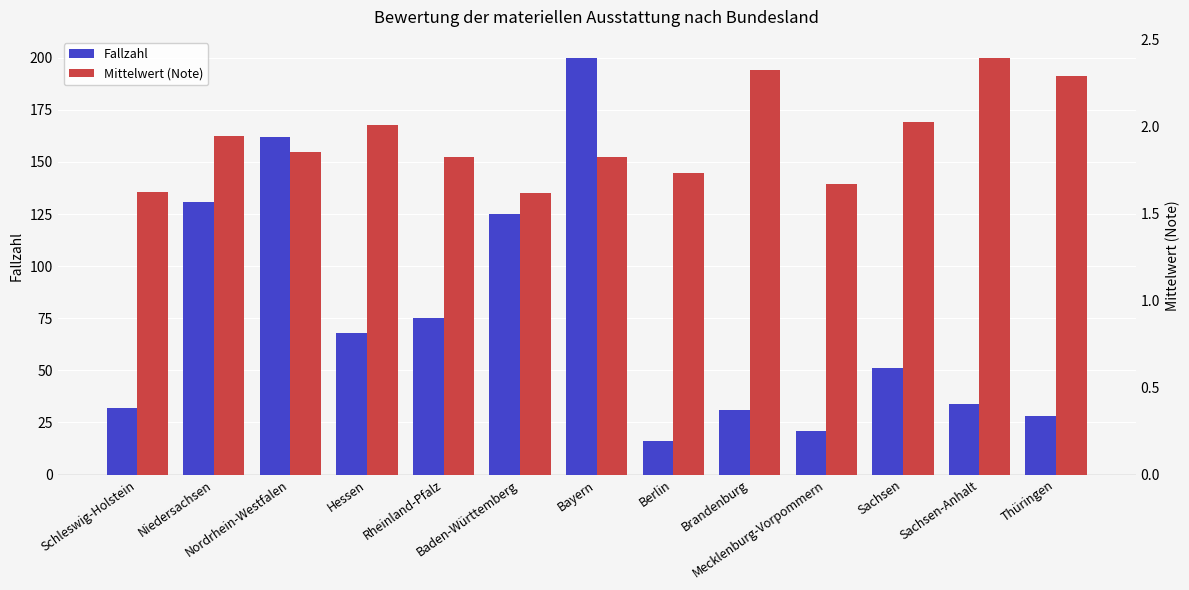

Reading left to right, list all the values displayed in this chart.

Fallzahl: Schleswig-Holstein=32.0	Niedersachsen=131.0	Nordrhein-Westfalen=162.0	Hessen=68.0	Rheinland-Pfalz=75.0	Baden-Württemberg=125.0	Bayern=200.0	Berlin=16.0	Brandenburg=31.0	Mecklenburg-Vorpommern=21.0	Sachsen=51.0	Sachsen-Anhalt=34.0	Thüringen=28.0
Mittelwert (Note): Schleswig-Holstein=1.6	Niedersachsen=1.9	Nordrhein-Westfalen=1.9	Hessen=2.0	Rheinland-Pfalz=1.8	Baden-Württemberg=1.6	Bayern=1.8	Berlin=1.7	Brandenburg=2.3	Mecklenburg-Vorpommern=1.7	Sachsen=2.0	Sachsen-Anhalt=2.4	Thüringen=2.3